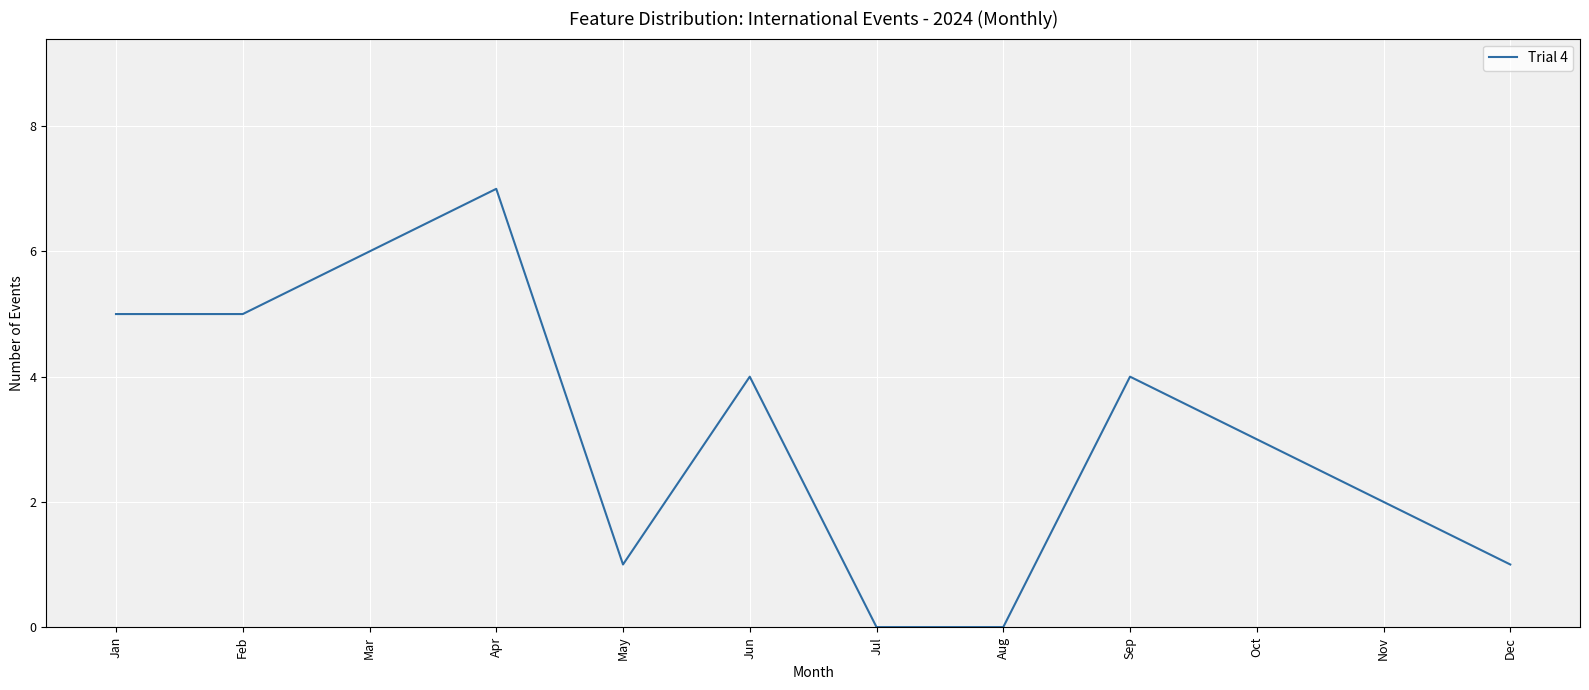

Where is the first local maximum?

Apr